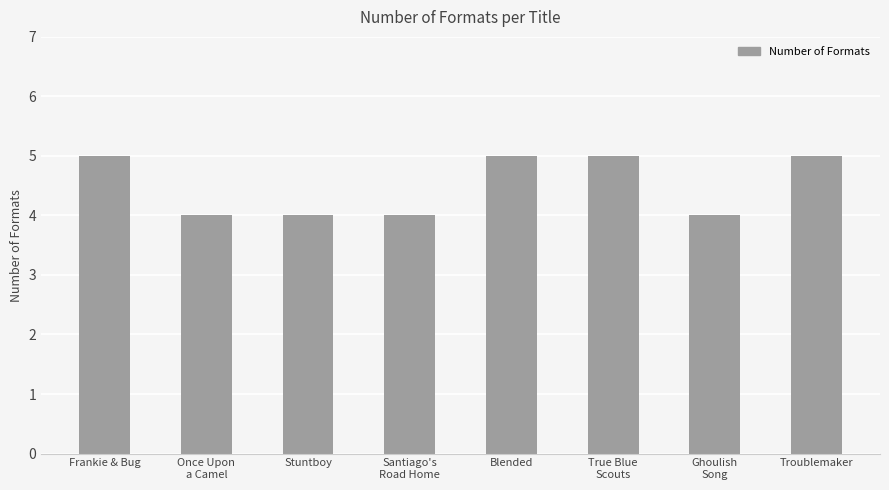

What is the label of the 1st bar from the right?

Troublemaker